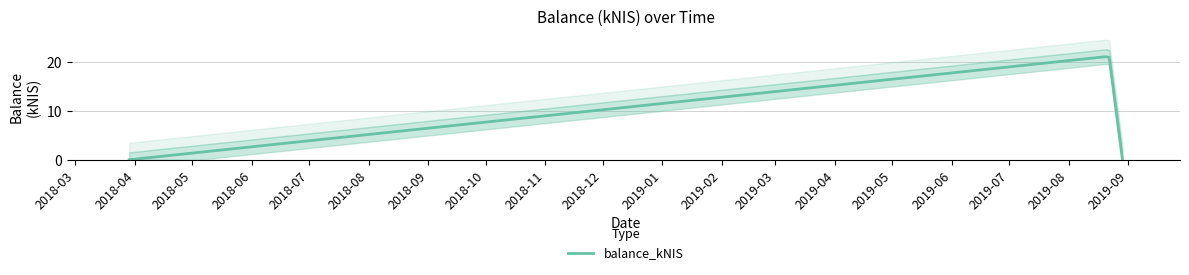

Is it true that the value at 2019-08-22 is 6.0?

False